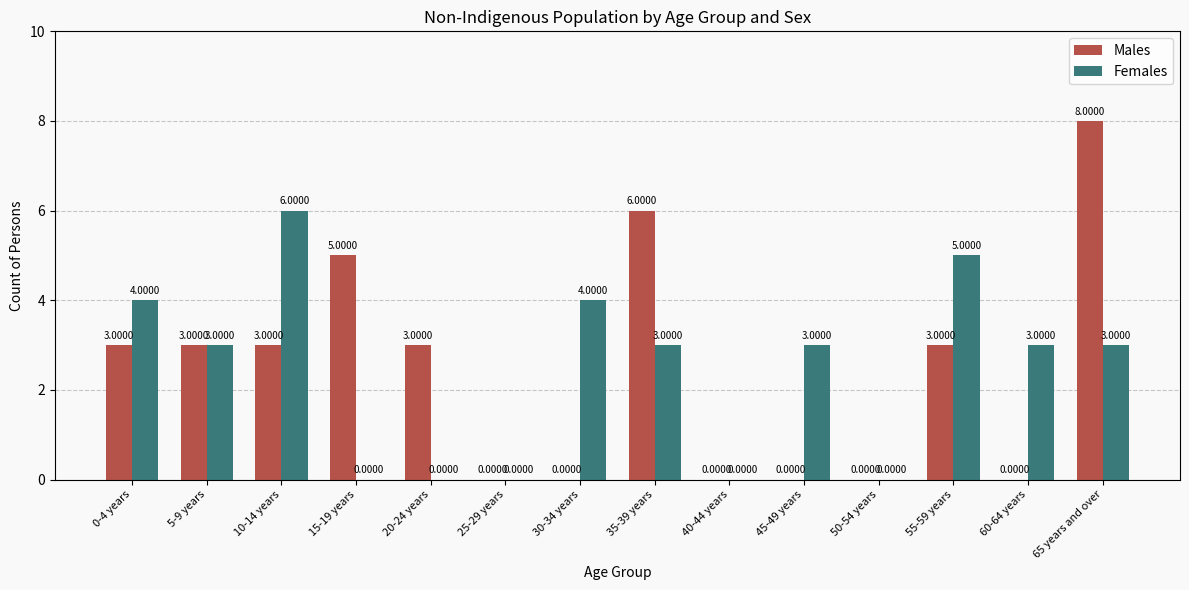

What is the sum of all Males values?

34